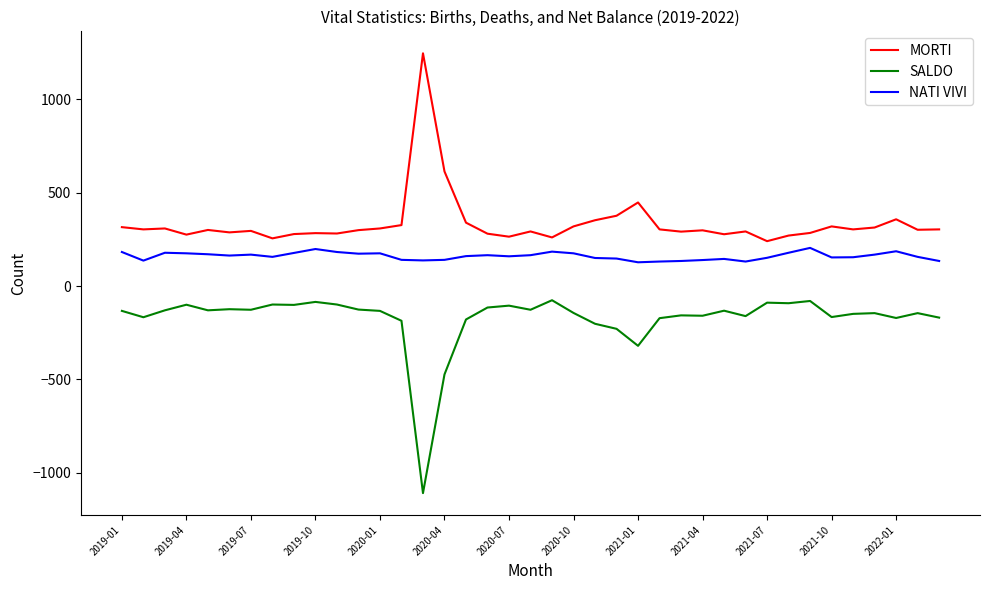

What is the difference between the maximum and minimum values in the NATI VIVI series?

77